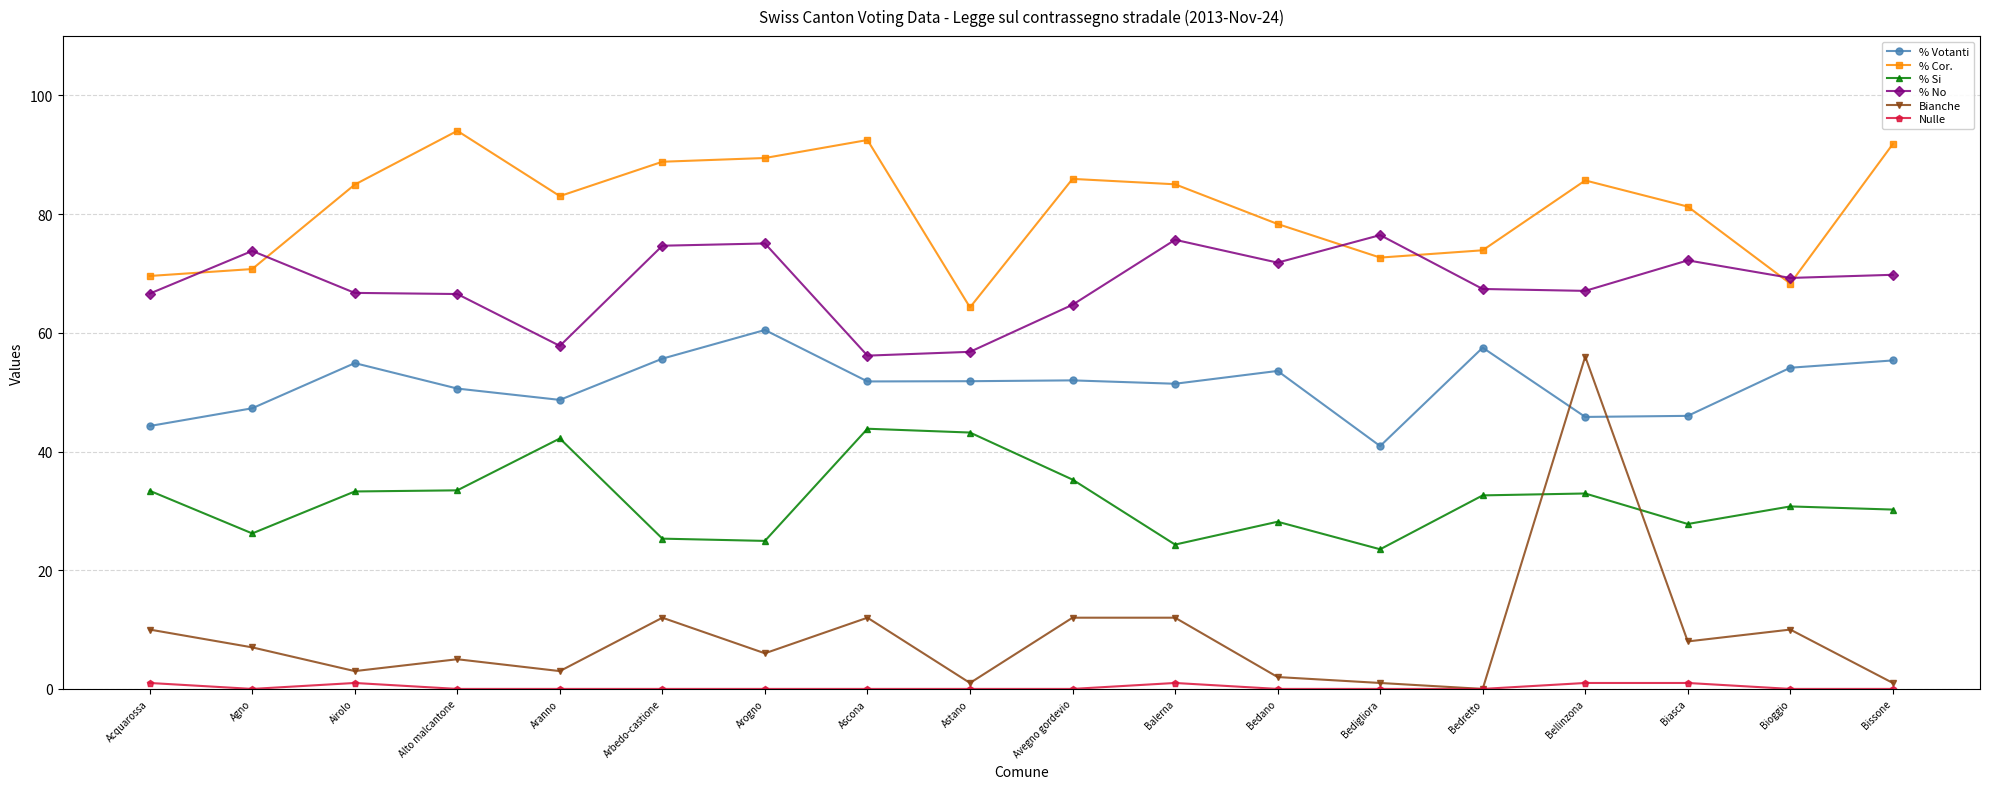

How many values in Bianche are above zero?

17